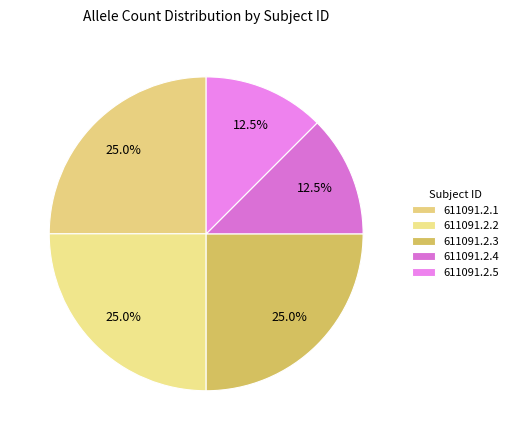

Rank the categories by value from lowest to highest.

611091.2.4, 611091.2.5, 611091.2.1, 611091.2.2, 611091.2.3